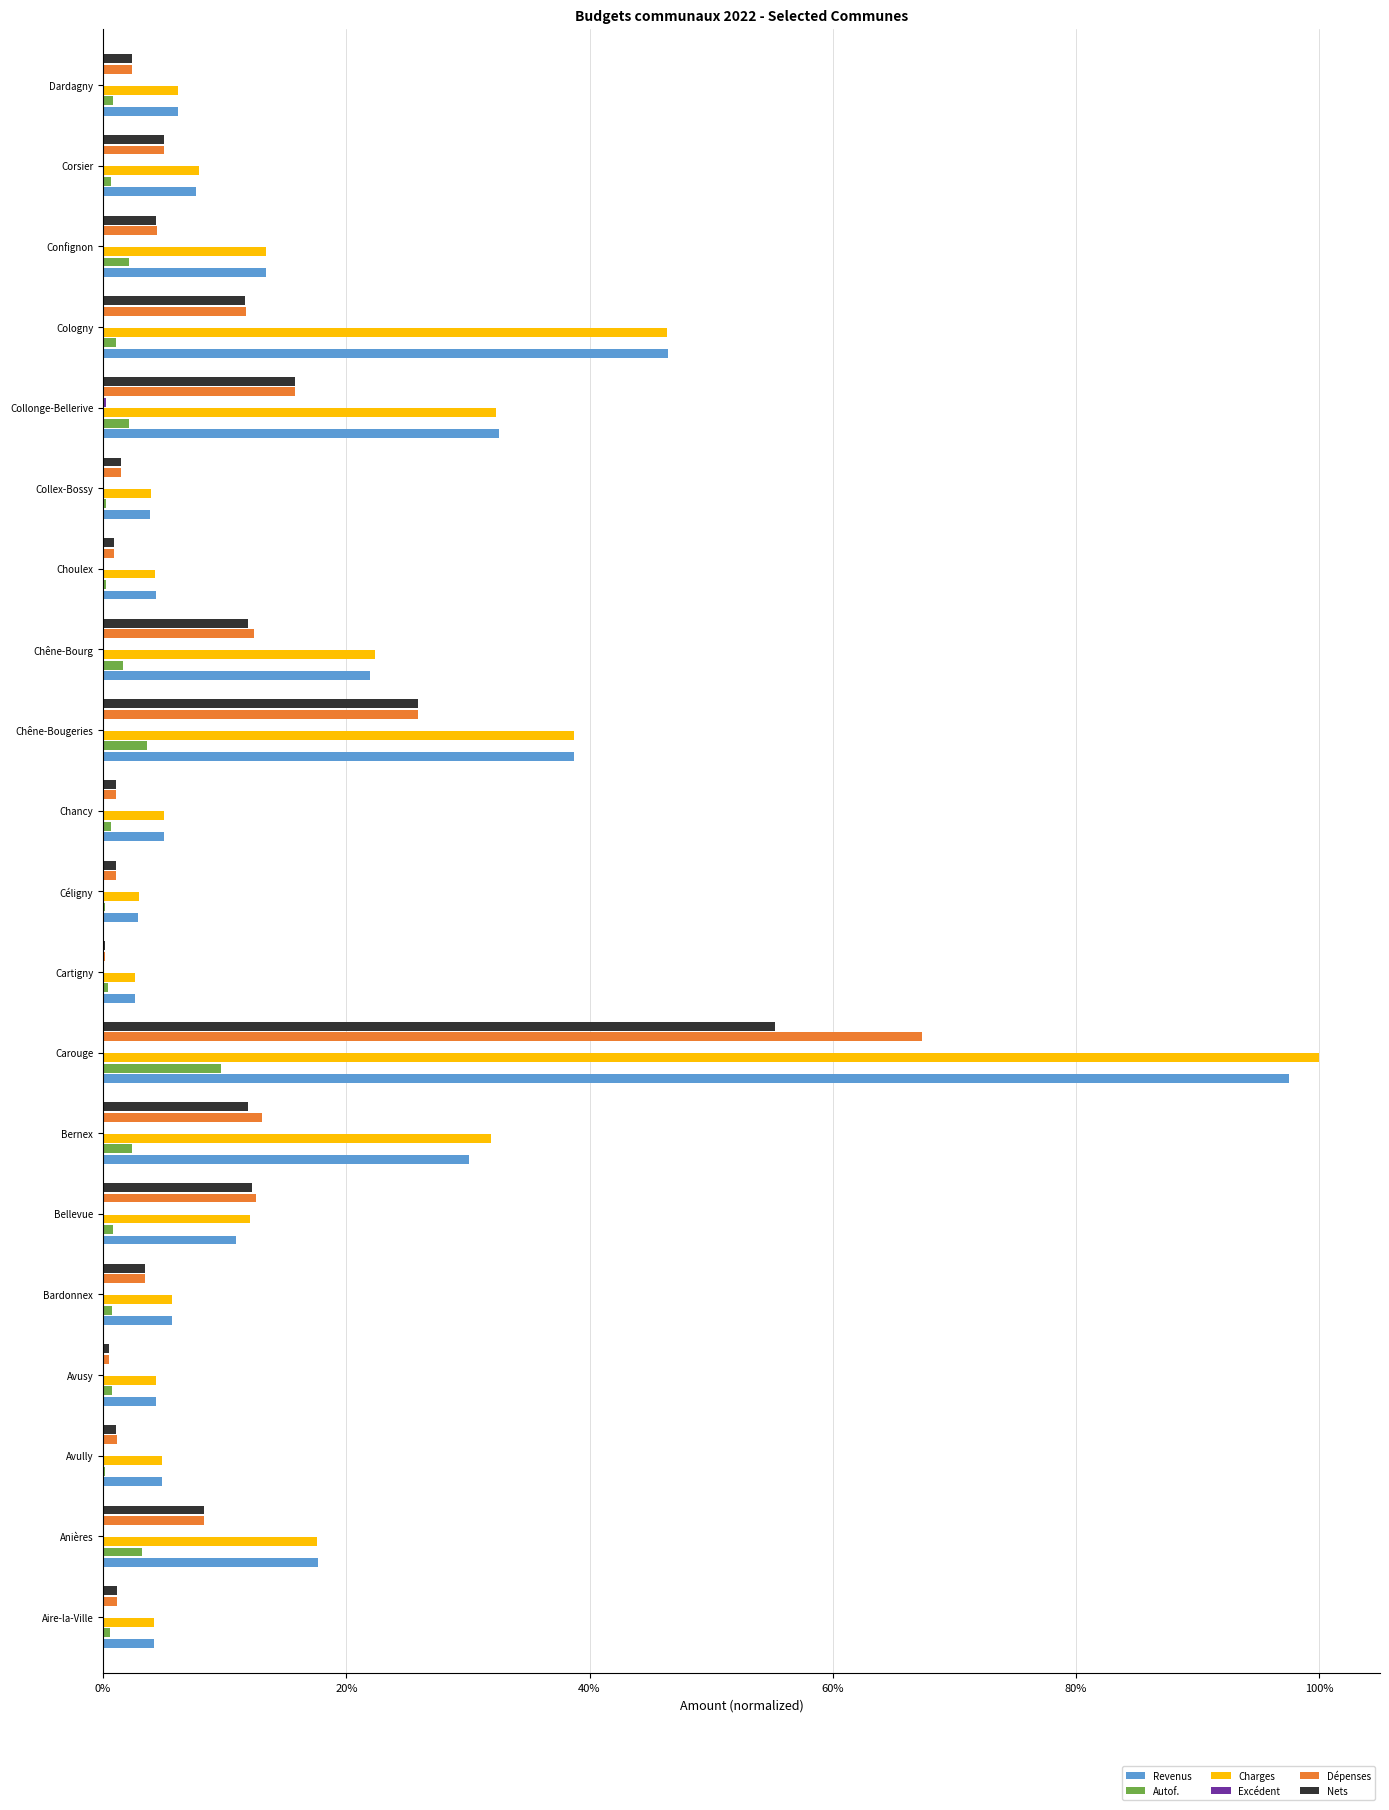

Between Cartigny and Dardagny, which series saw the biggest shift?

Revenus